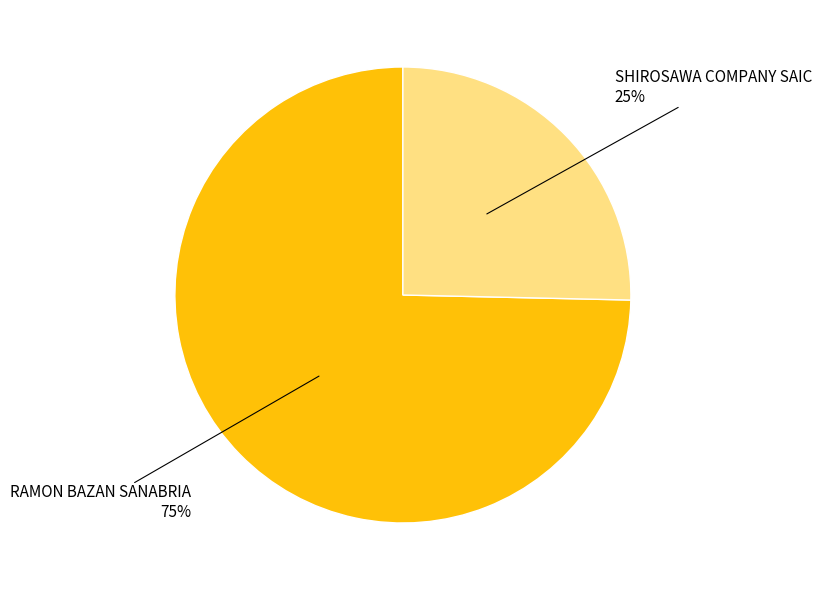

Is there any slice that represents more than half of the pie?

Yes